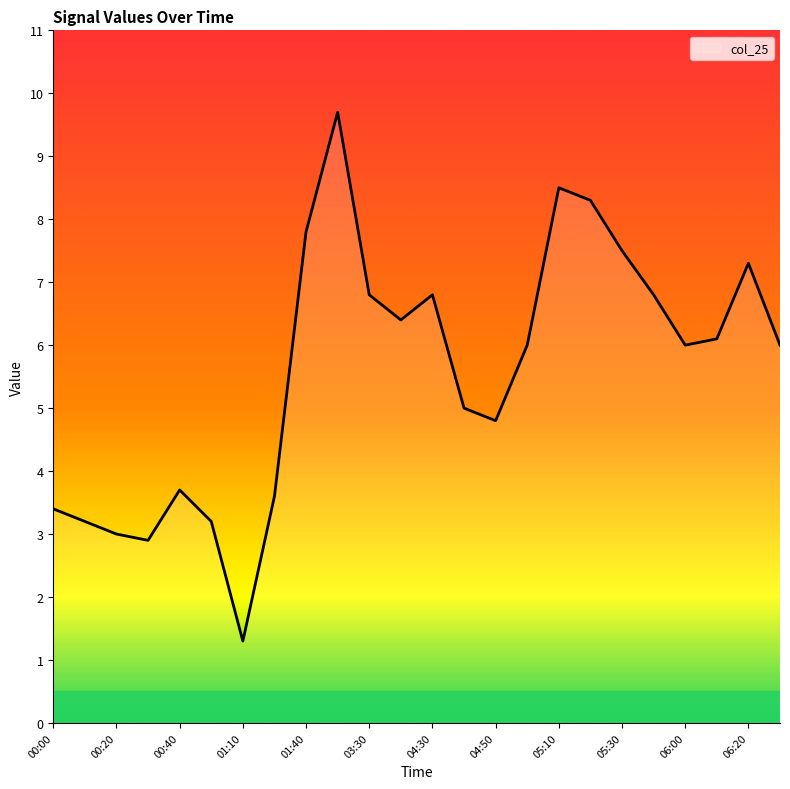

How many interior local valleys (lower than both neighbors) does the data have?

5